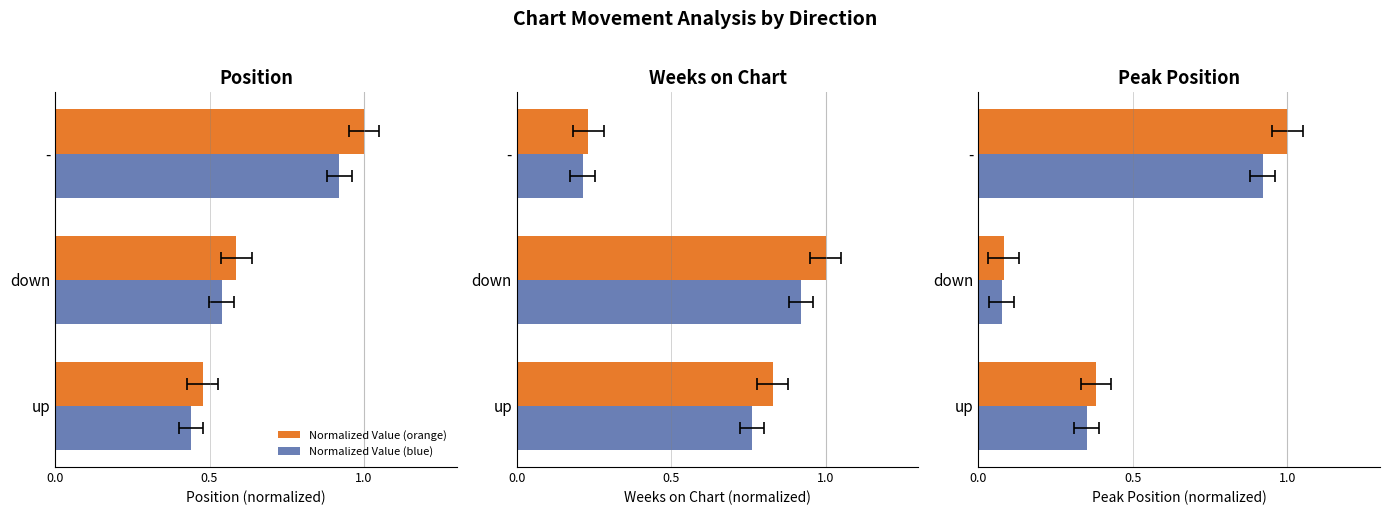

What is the sum of all Normalized Value (orange) values?

1.5